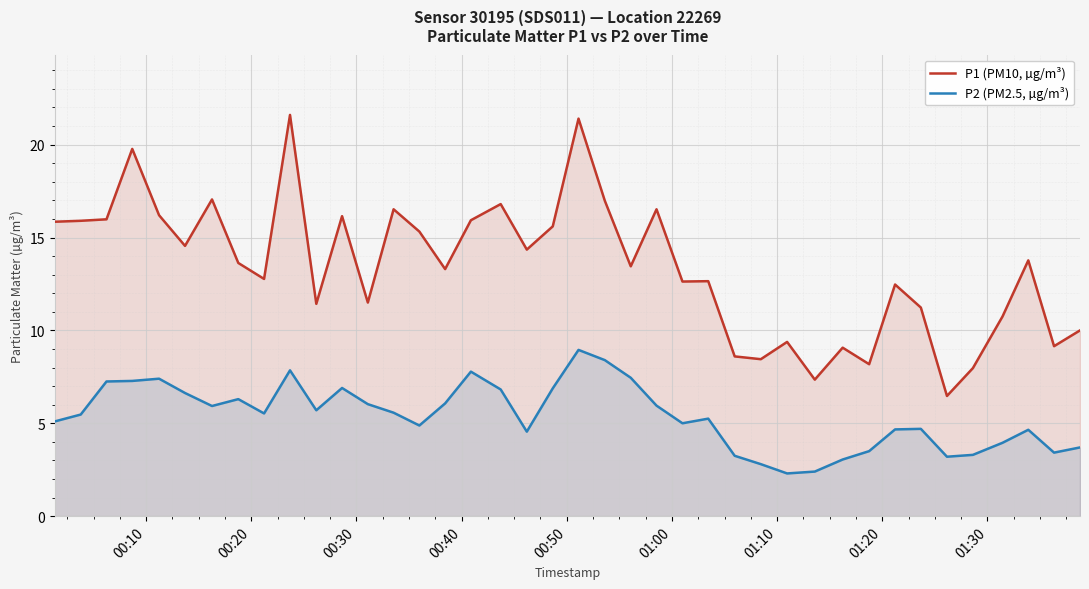

List the series in order of their peak value, highest first.

P1 (PM10, µg/m³), P2 (PM2.5, µg/m³)